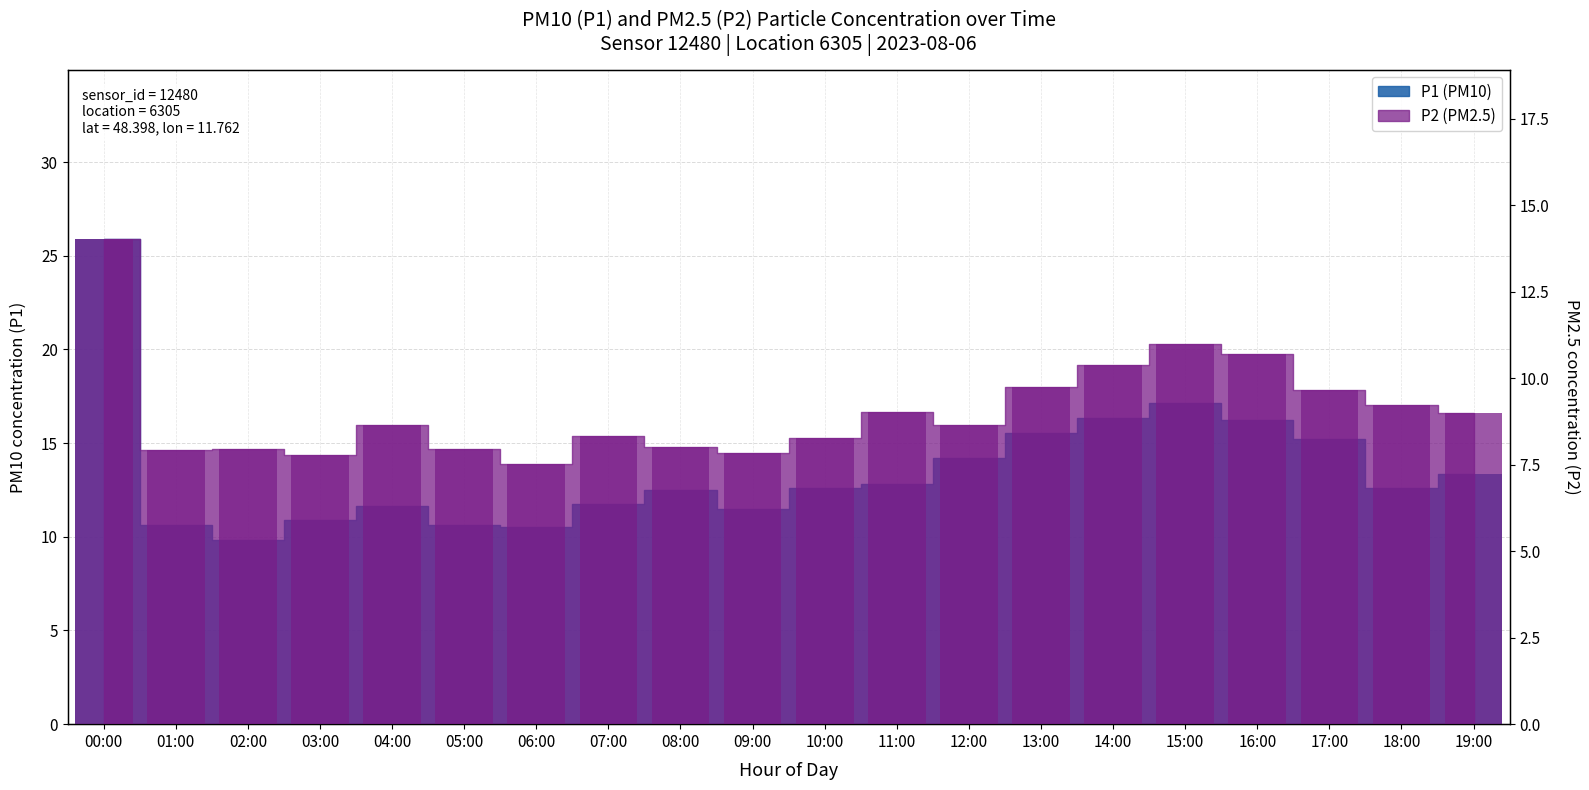

What is the difference between the maximum and minimum values in the P1 series?

16.0